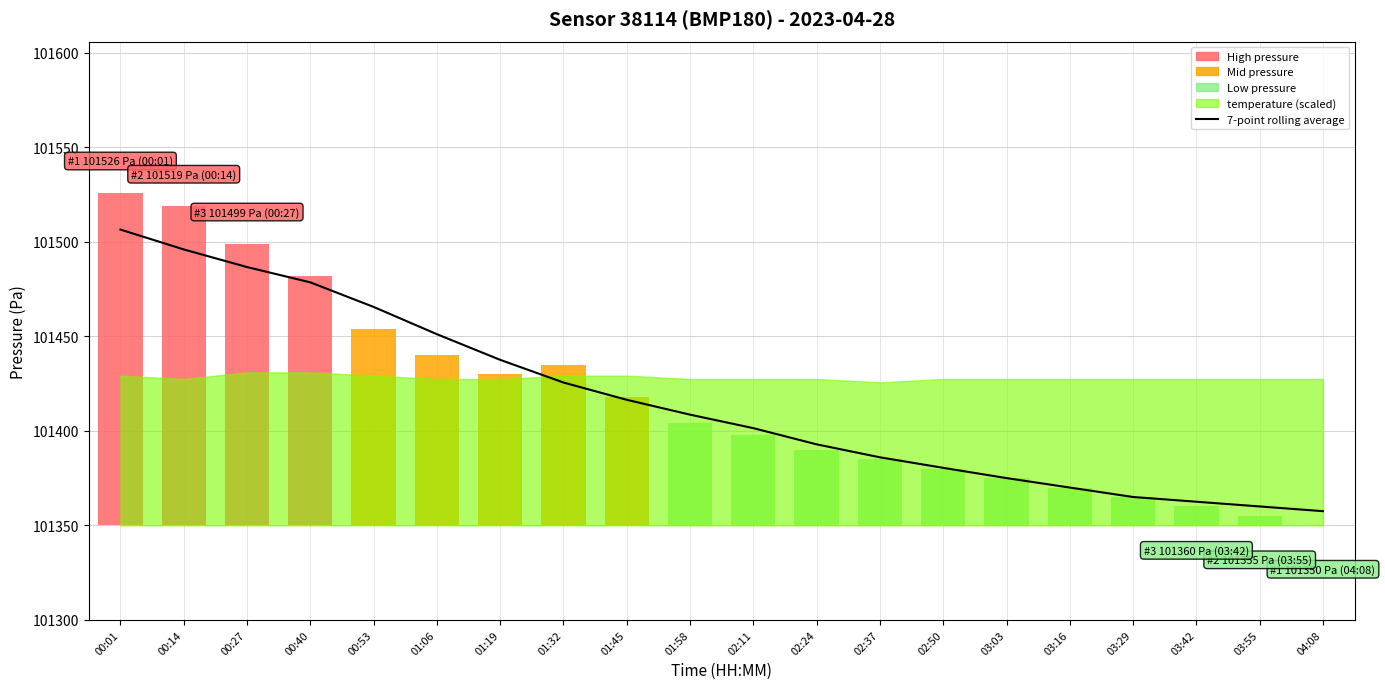

What position from the right is 01:58?

11